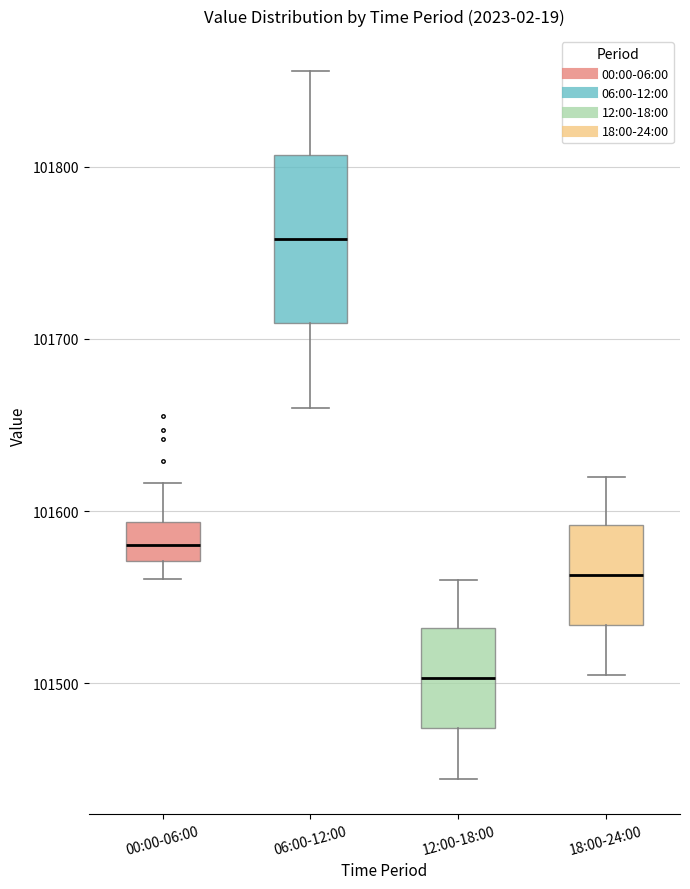

Reading left to right, transcribe this box plot: for each box, give where its median line is, the range the box spans, and where its two whiskers end, as read against the y-axis. The values are not printed on the chart, so give them approximately, as read against the axis.

00:00-06:00: median 101580, box 101570 to 101590, whiskers 101560 to 101620
06:00-12:00: median 101760, box 101710 to 101810, whiskers 101660 to 101860
12:00-18:00: median 101500, box 101470 to 101530, whiskers 101440 to 101560
18:00-24:00: median 101560, box 101530 to 101590, whiskers 101500 to 101620